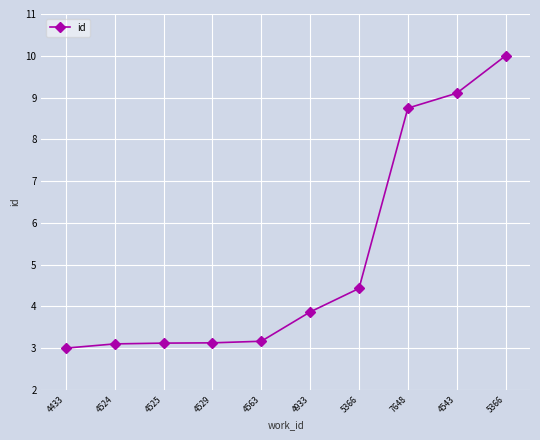

Reading right to left, list all the values displayed in this chart.

5366=10.0	4543=9.1	7648=8.7	5366=4.4	4933=3.9	4563=3.2	4529=3.1	4525=3.1	4524=3.1	4433=3.0